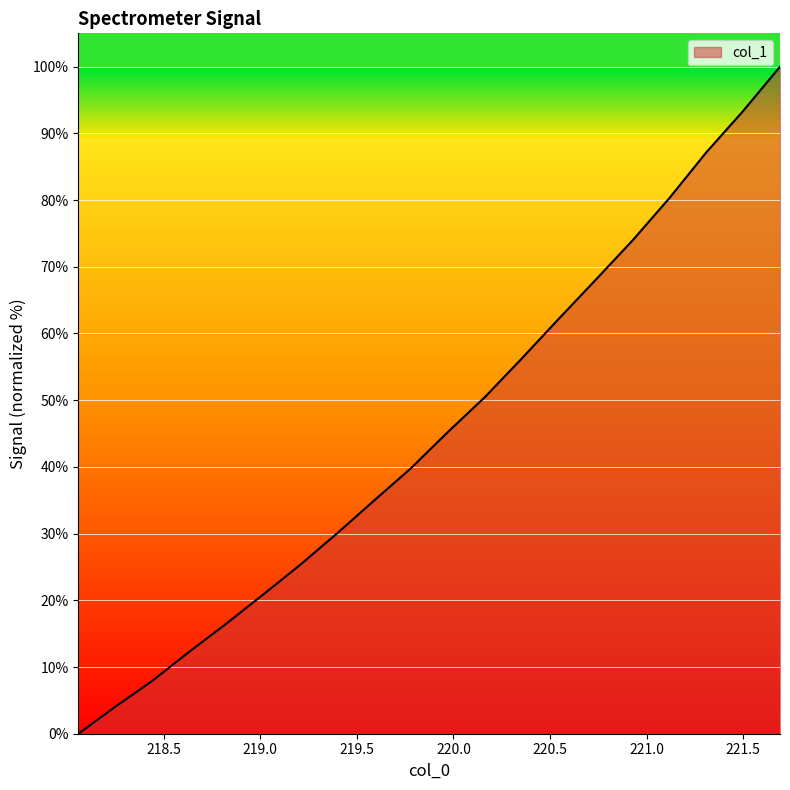

Does the chart have visible grid lines?

Yes